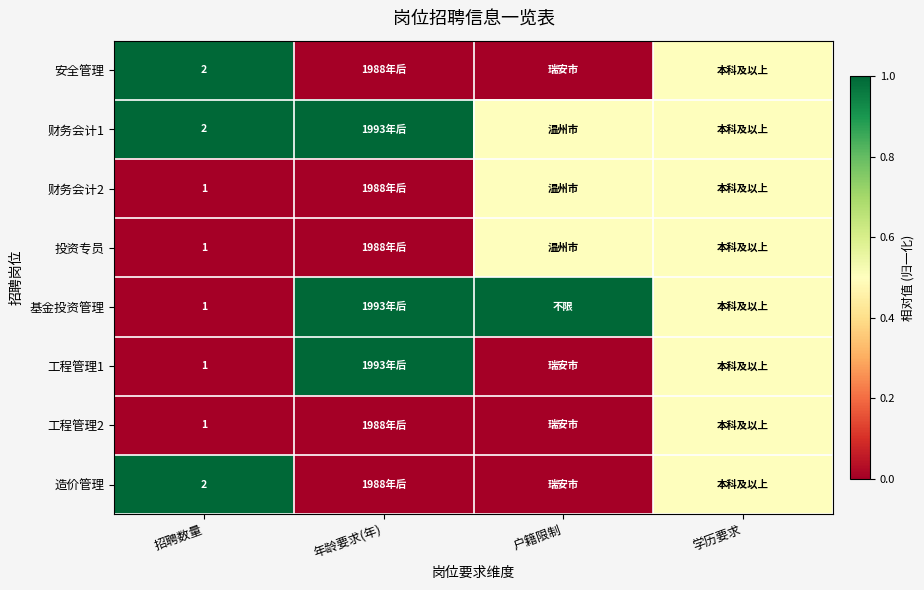

The value of 财务会计2 at 招聘数量 is 1.4. True or false?

False